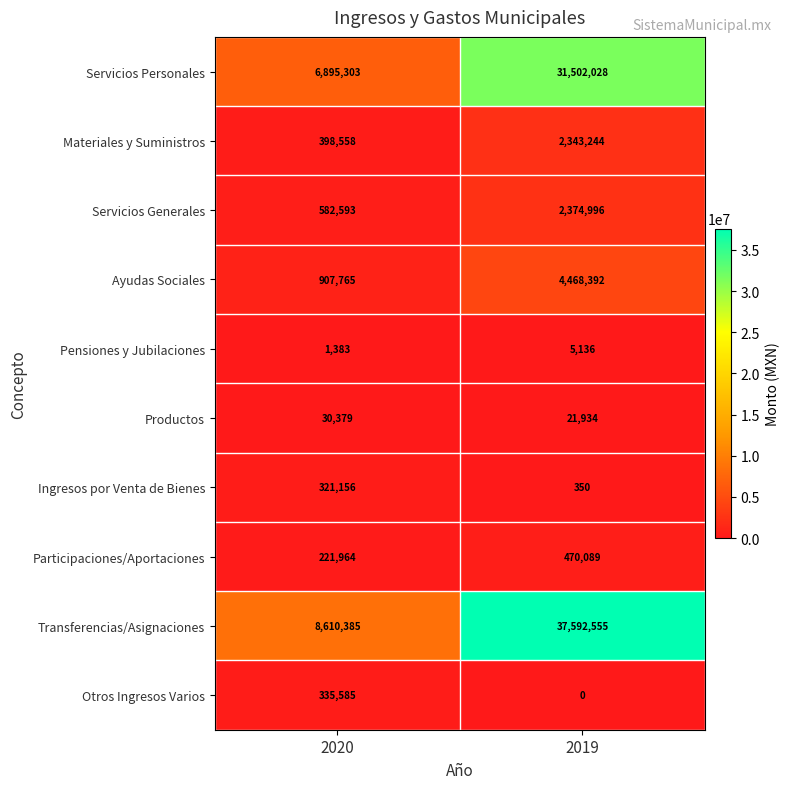

Reading left to right, extract all data points from this chart.

Servicios Personales: 6895303	31502028
Materiales y Suministros: 398558	2343244
Servicios Generales: 582593	2374996
Ayudas Sociales: 907765	4468392
Pensiones y Jubilaciones: 1383	5136
Productos: 30379	21934
Ingresos por Venta de Bienes: 321156	350
Participaciones/Aportaciones: 221964	470089
Transferencias/Asignaciones: 8610385	37592555
Otros Ingresos Varios: 335585	0